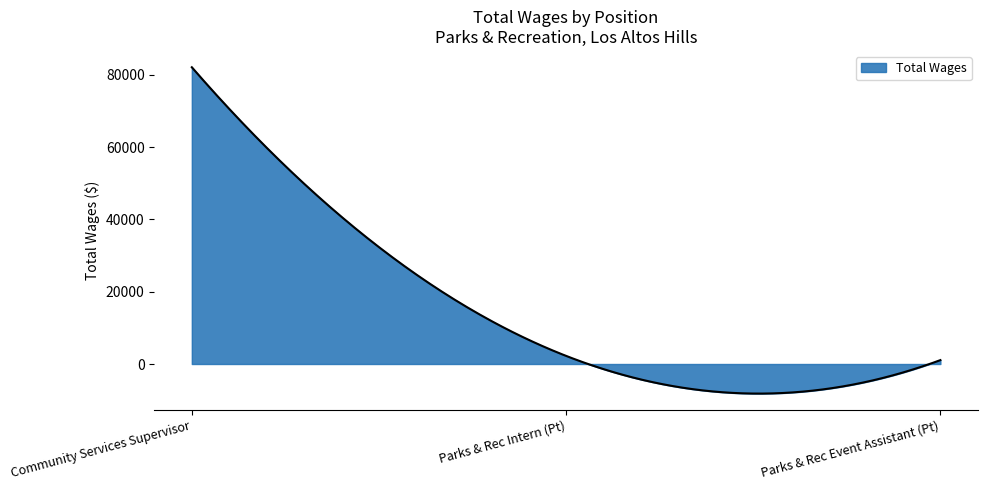

What is the minimum value shown in the chart?

-8180.7